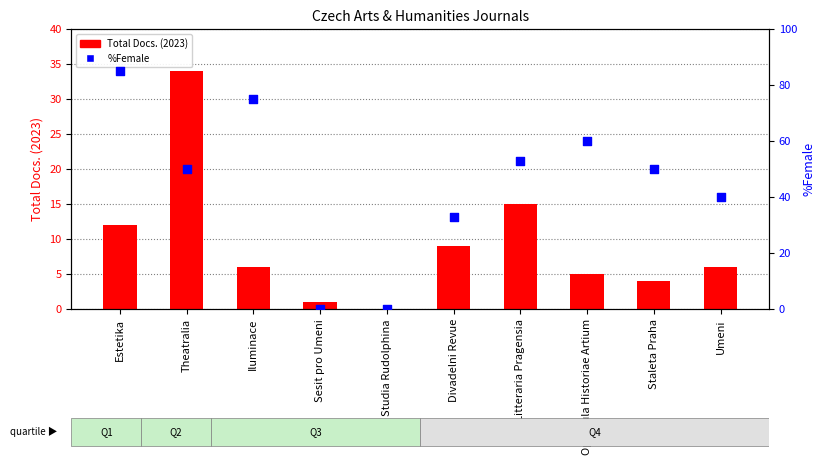

Which series reaches the maximum Y coordinate?

%Female